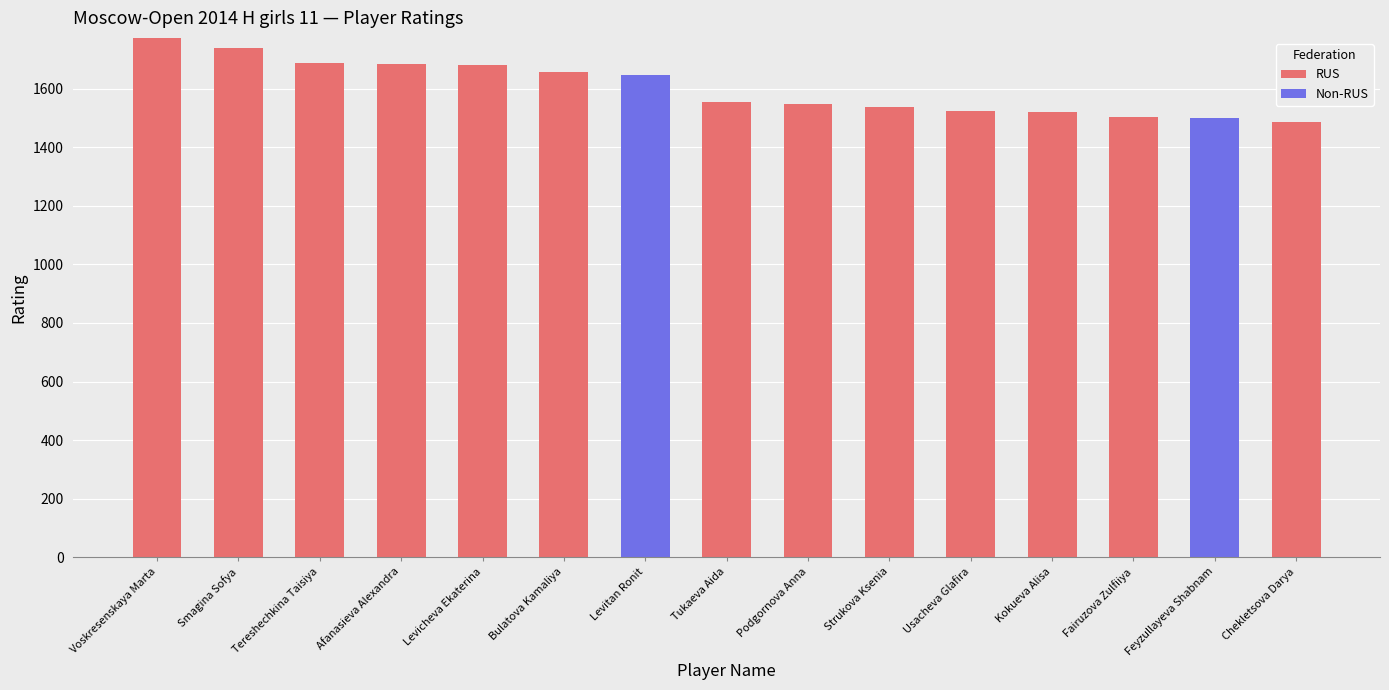

How many data points does each series have?

15